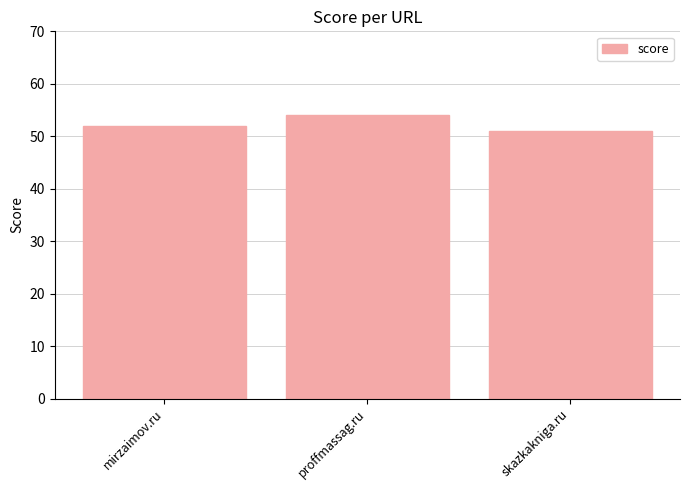

How many distinct data groups are displayed?

1